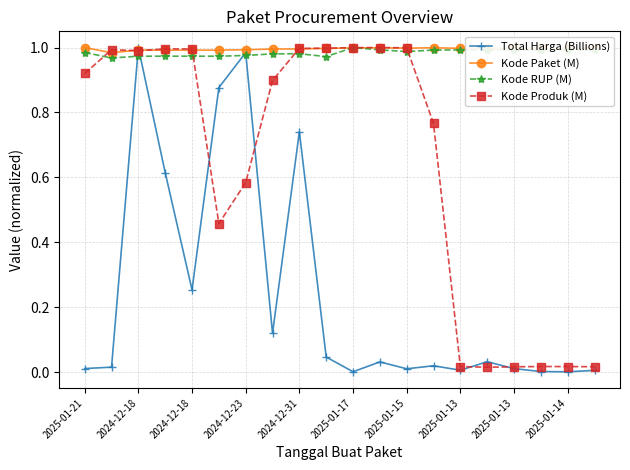

True or false: Kode RUP (M) has more than 0 interior local peaks.

True